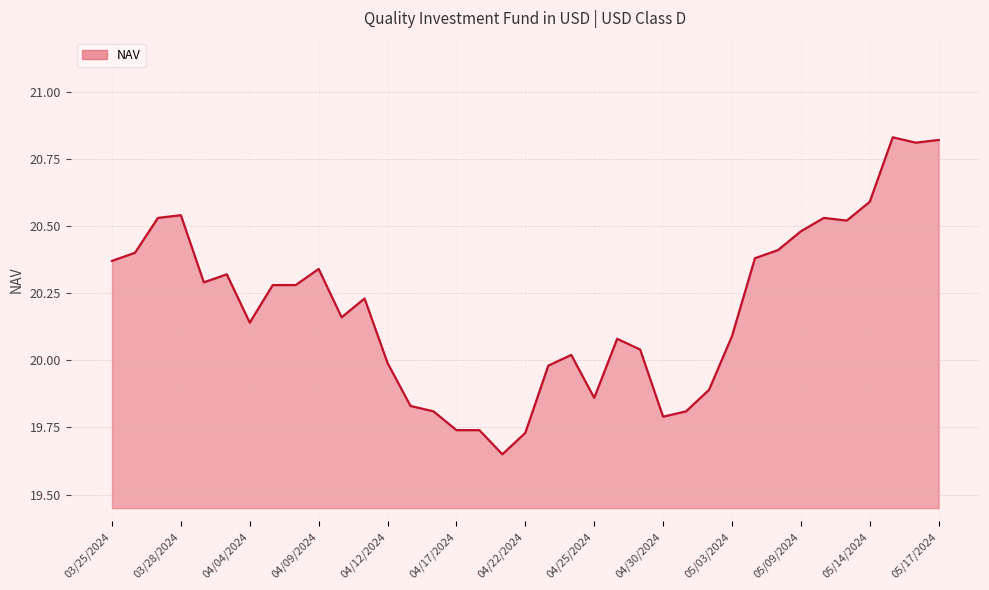

What is the difference between the maximum and minimum values?

1.2